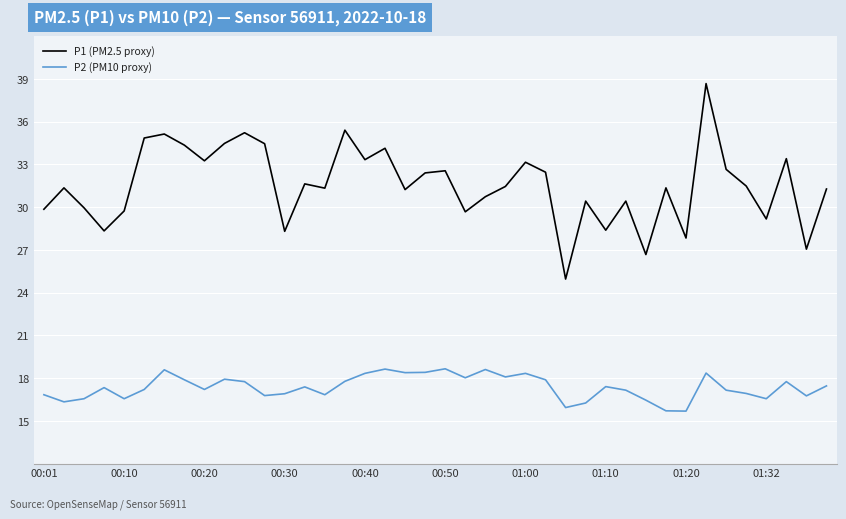

Which series has the largest range (max minus min)?

P1 (PM2.5 proxy)